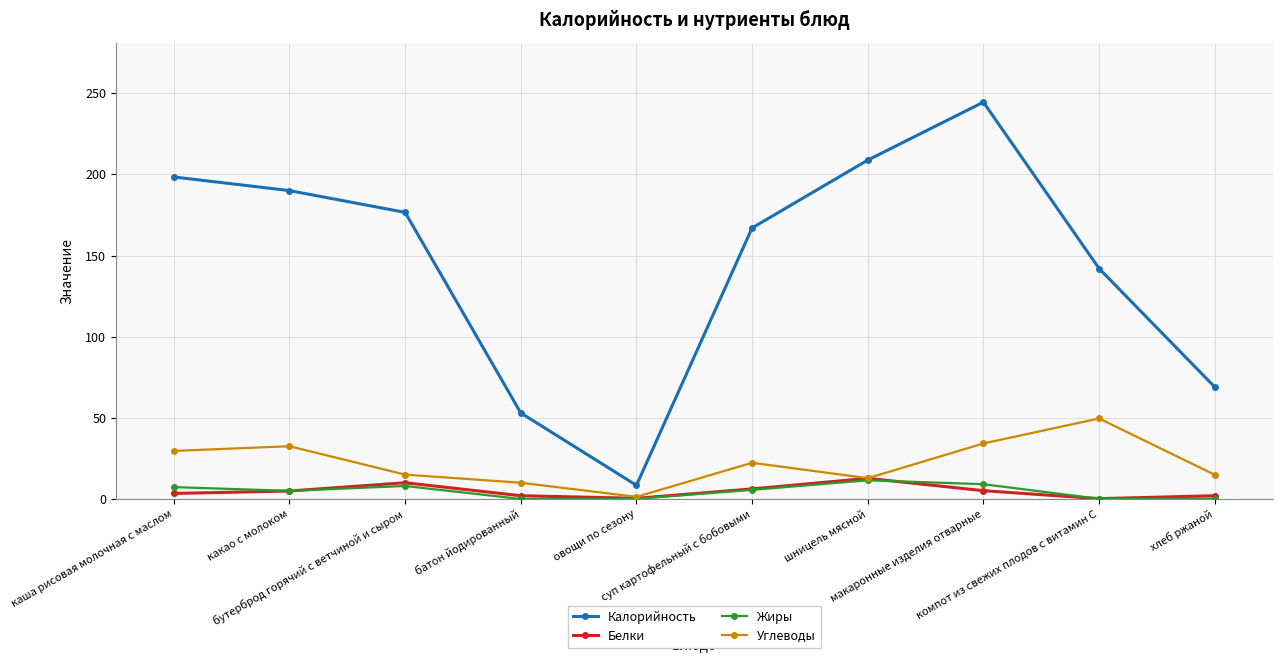

What is the difference between the maximum and second lowest values in the Жиры series?

11.4